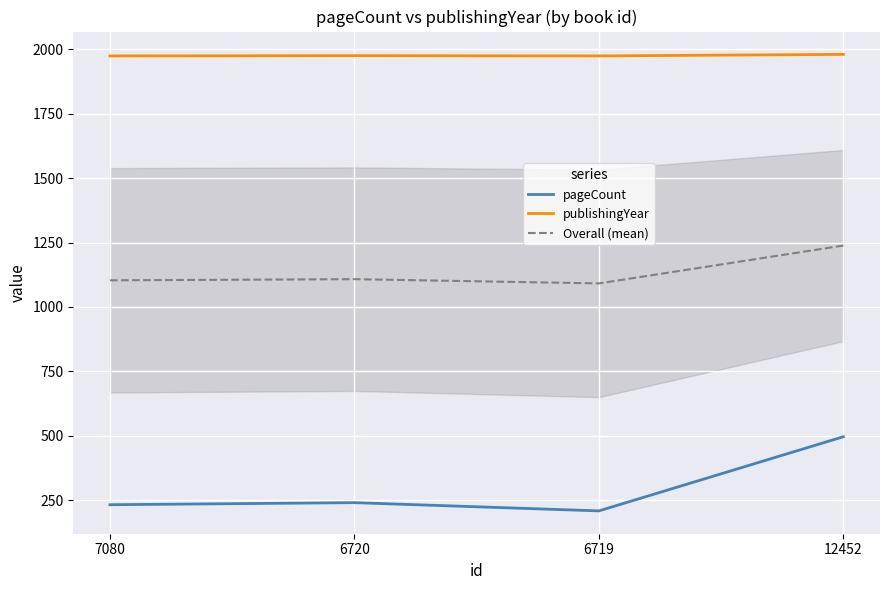

What is the difference between the highest and lowest values at 12452?

1485.0